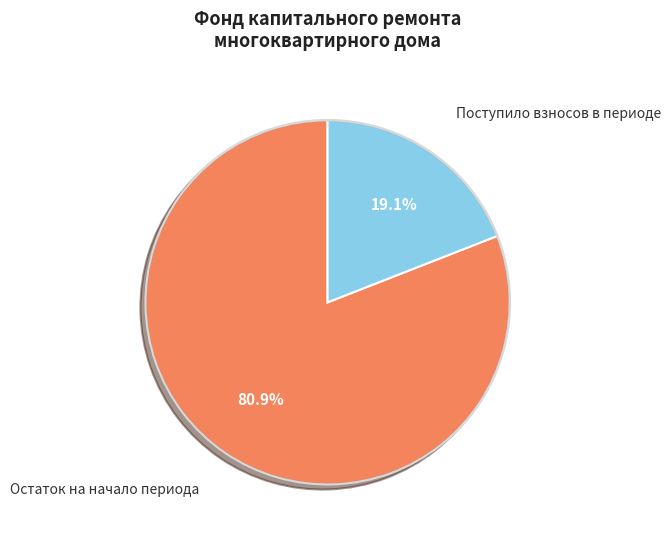

Is there any slice that represents more than half of the pie?

Yes